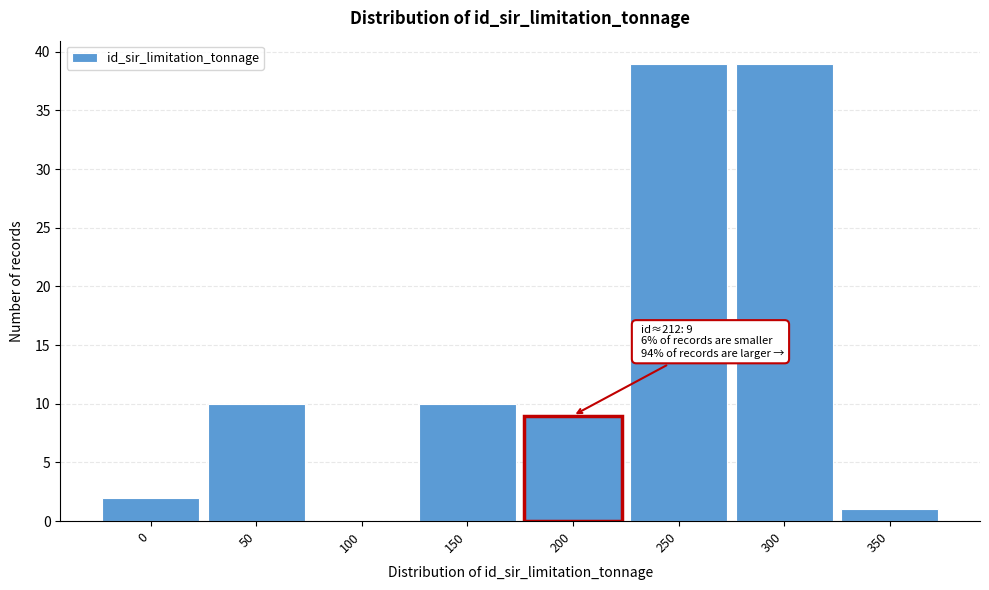

Reading left to right, what are all the values shown in this chart?

0=2	50=10	100=0	150=10	200=9	250=39	300=39	350=1